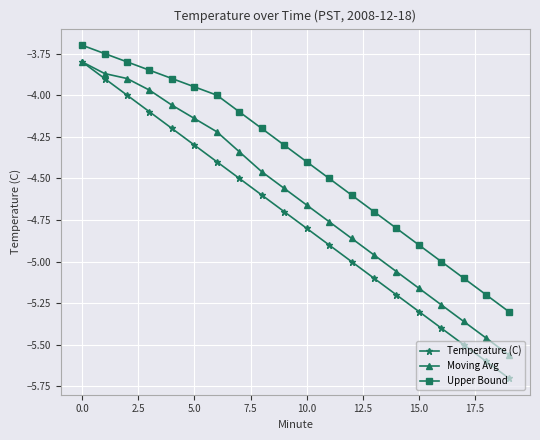

Which series has the largest range (max minus min)?

Temperature (C)